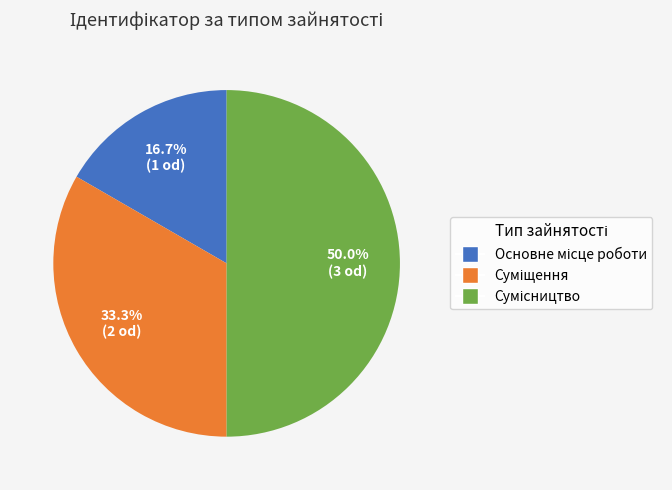

To the nearest percent, what percentage of the pie is Основне місце роботи?

17%